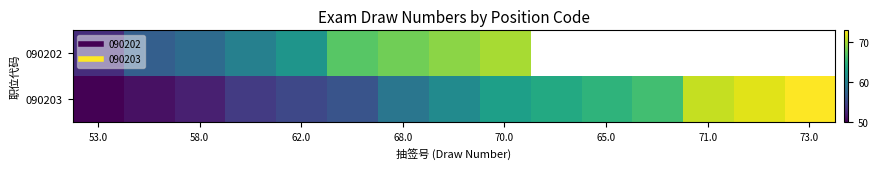

Rank the series by their maximum value, from highest to lowest.

090203, 090202